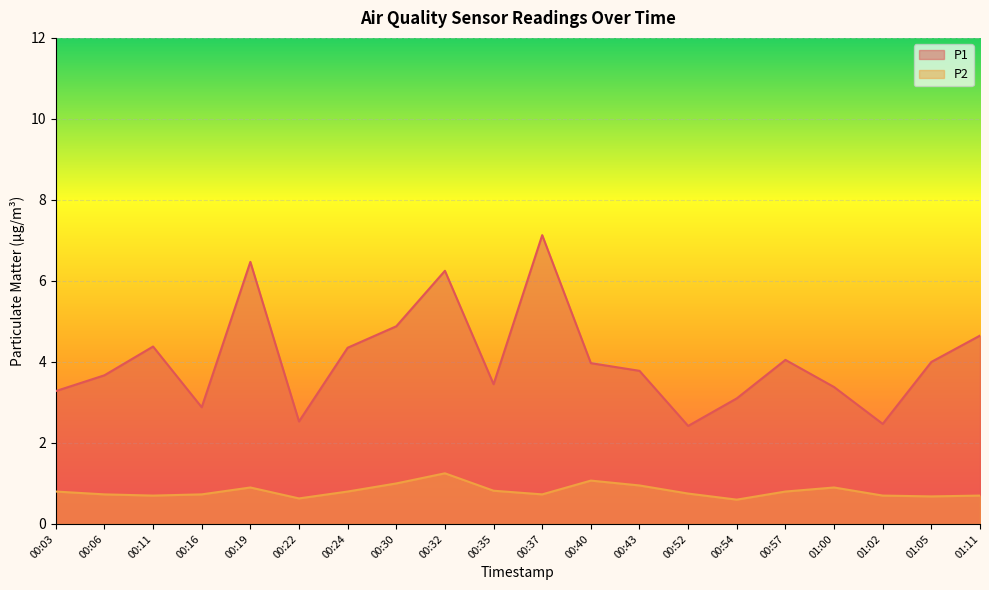

True or false: P2 and P1 cross at least once.

False